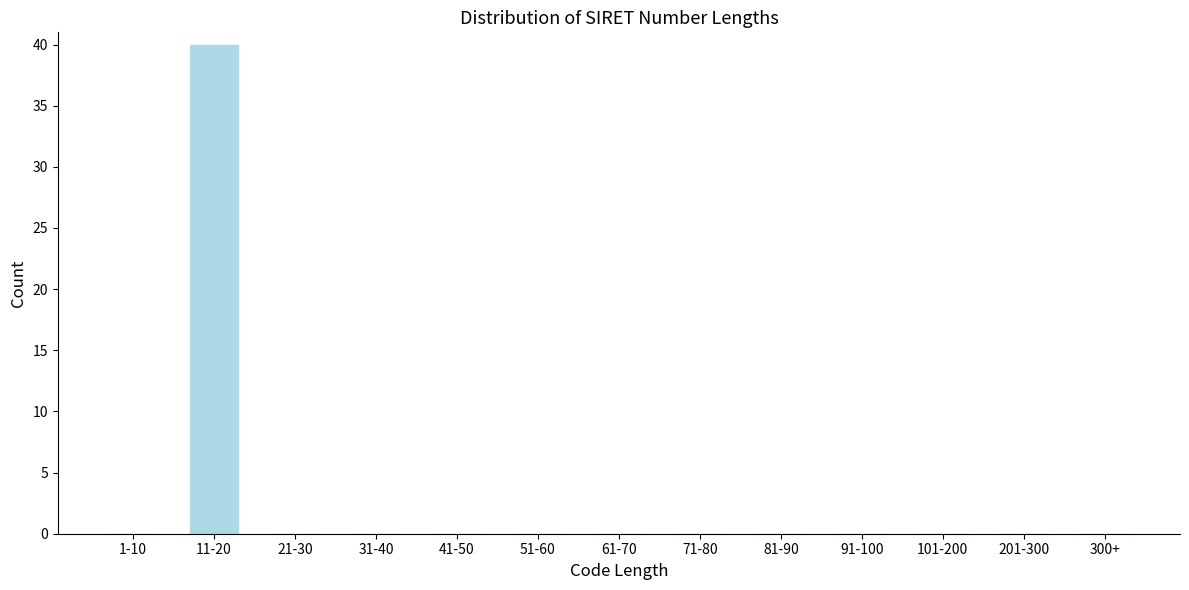

Reading right to left, list all the values displayed in this chart.

300+=0	201-300=0	101-200=0	91-100=0	81-90=0	71-80=0	61-70=0	51-60=0	41-50=0	31-40=0	21-30=0	11-20=40	1-10=0